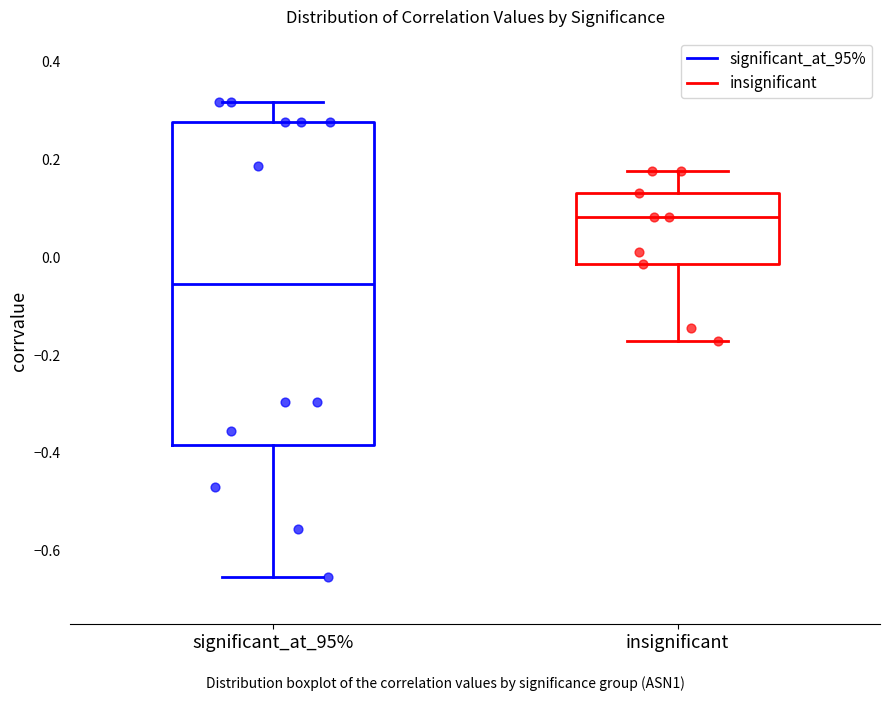

Where is the upper edge of the box for insignificant on the y-axis? The values are not printed on the chart, so give them approximately, as read against the axis.

0.14